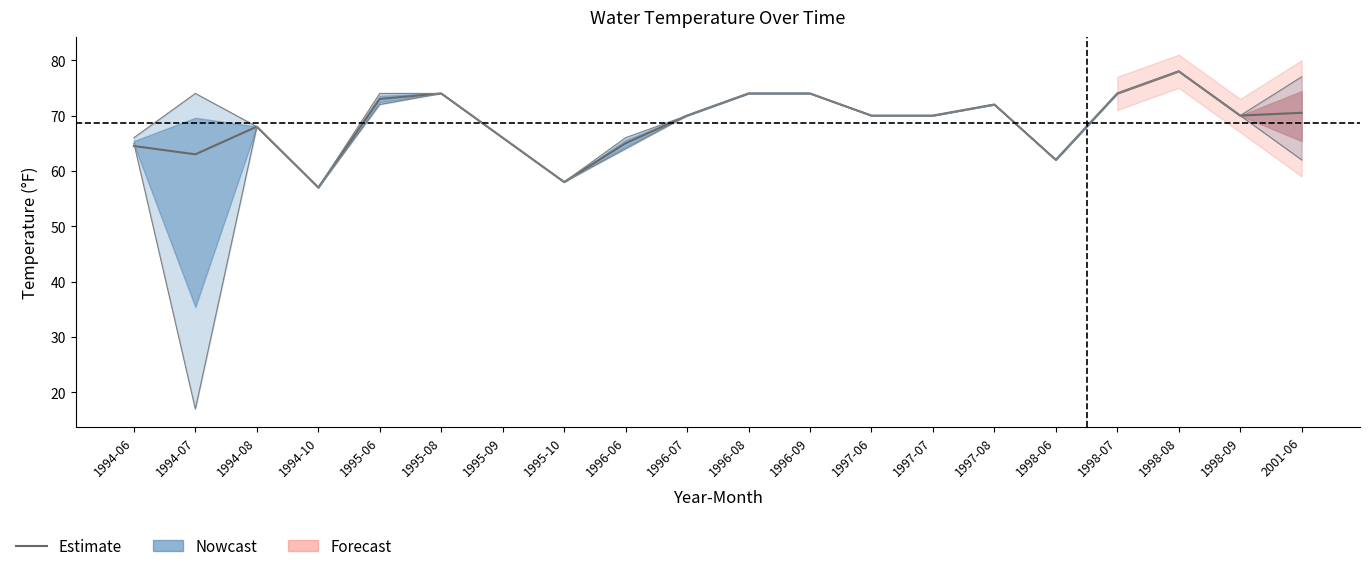

How many lines are shown in the chart?

1